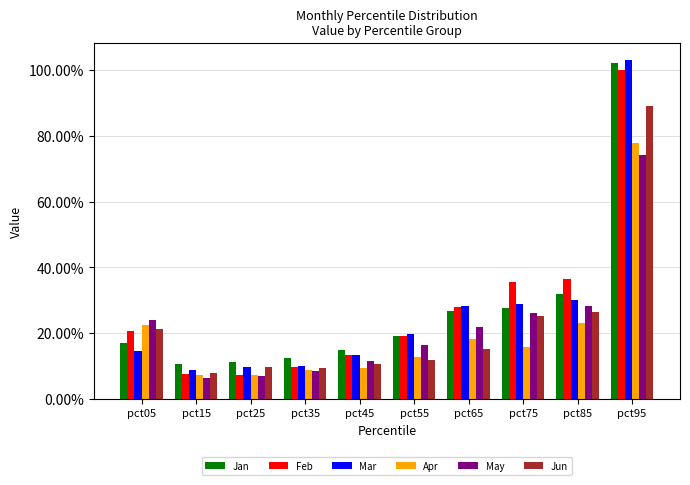

Reading right to left, list all the values displayed in this chart.

Jan: 1.0	0.3	0.3	0.3	0.2	0.1	0.1	0.1	0.1	0.2
Feb: 1.0	0.4	0.4	0.3	0.2	0.1	0.1	0.1	0.1	0.2
Mar: 1.0	0.3	0.3	0.3	0.2	0.1	0.1	0.1	0.1	0.1
Apr: 0.8	0.2	0.2	0.2	0.1	0.1	0.1	0.1	0.1	0.2
May: 0.7	0.3	0.3	0.2	0.2	0.1	0.1	0.1	0.1	0.2
Jun: 0.9	0.3	0.3	0.2	0.1	0.1	0.1	0.1	0.1	0.2